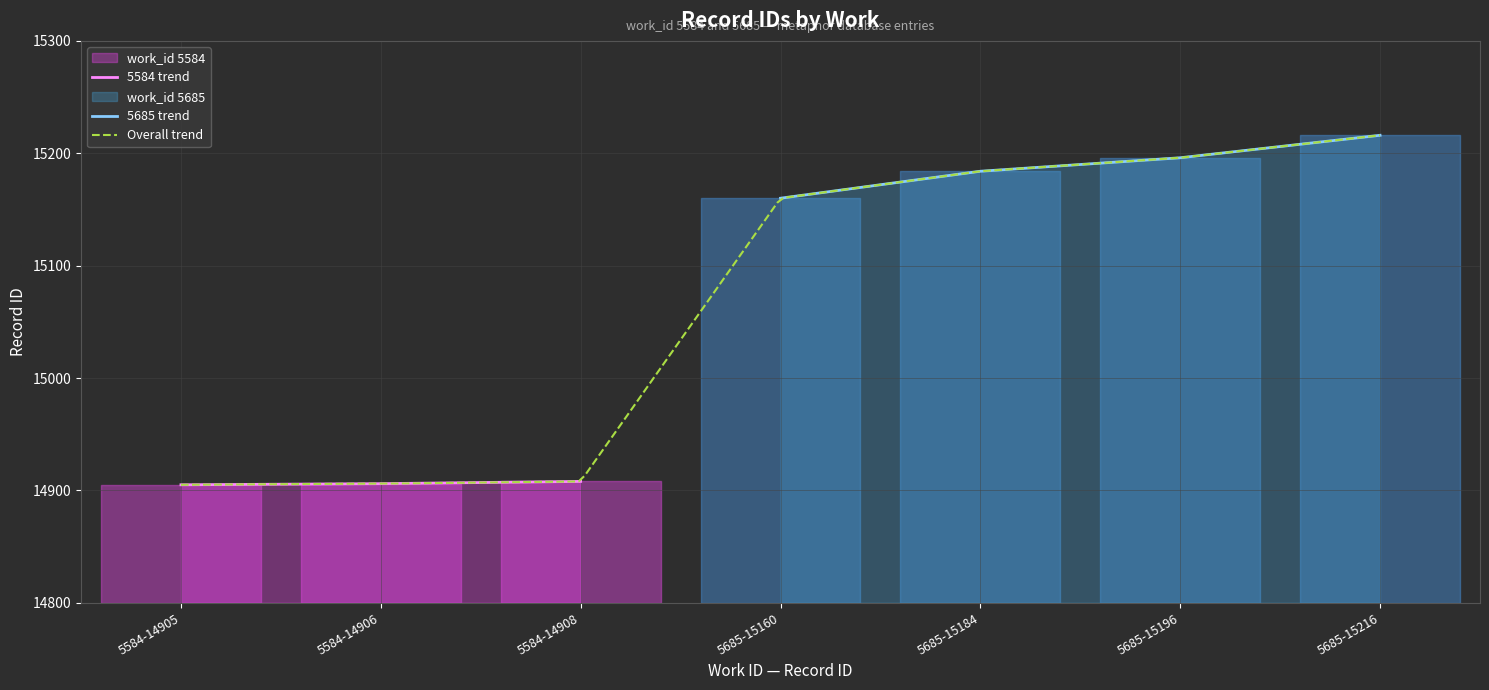

Reading left to right, list all the values displayed in this chart.

14905	14906	14908	15160	15184	15196	15216